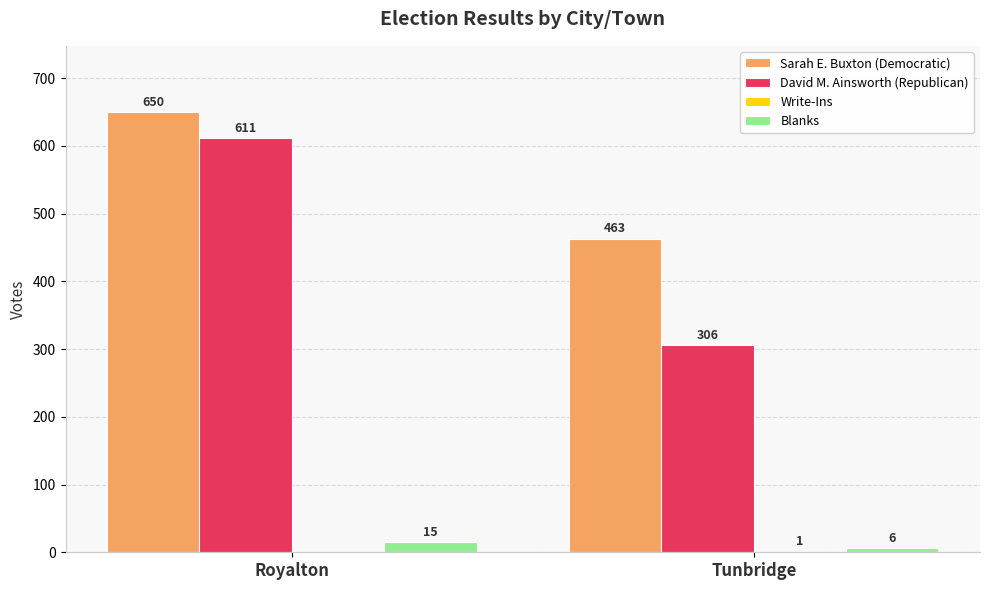

Which category has the highest value in the Blanks series?

Royalton